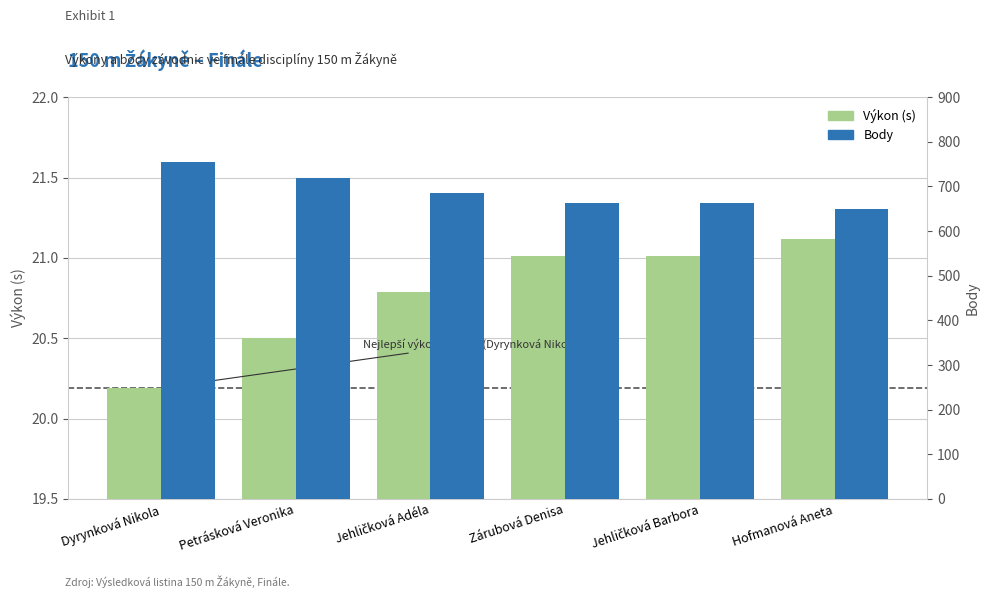

Are the bars horizontal?

No